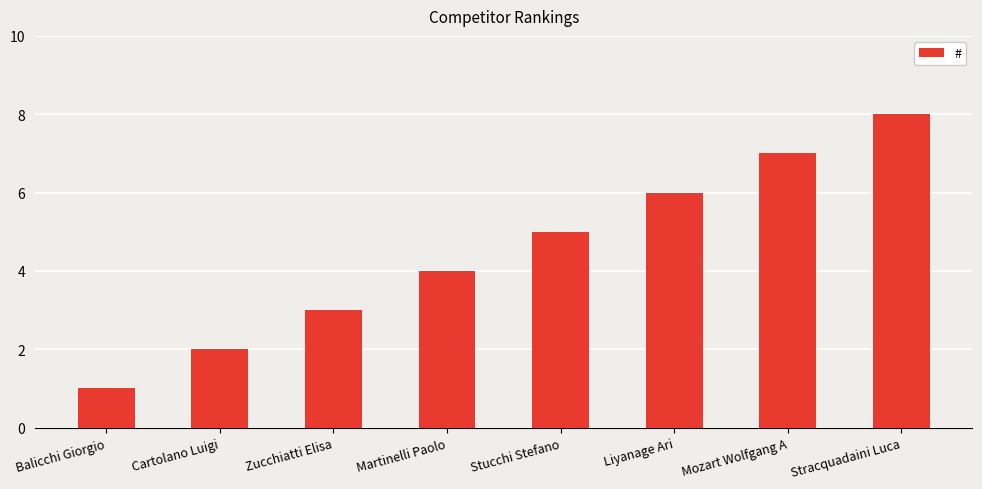

Between Martinelli Paolo and Zucchiatti Elisa, which is larger?

Martinelli Paolo